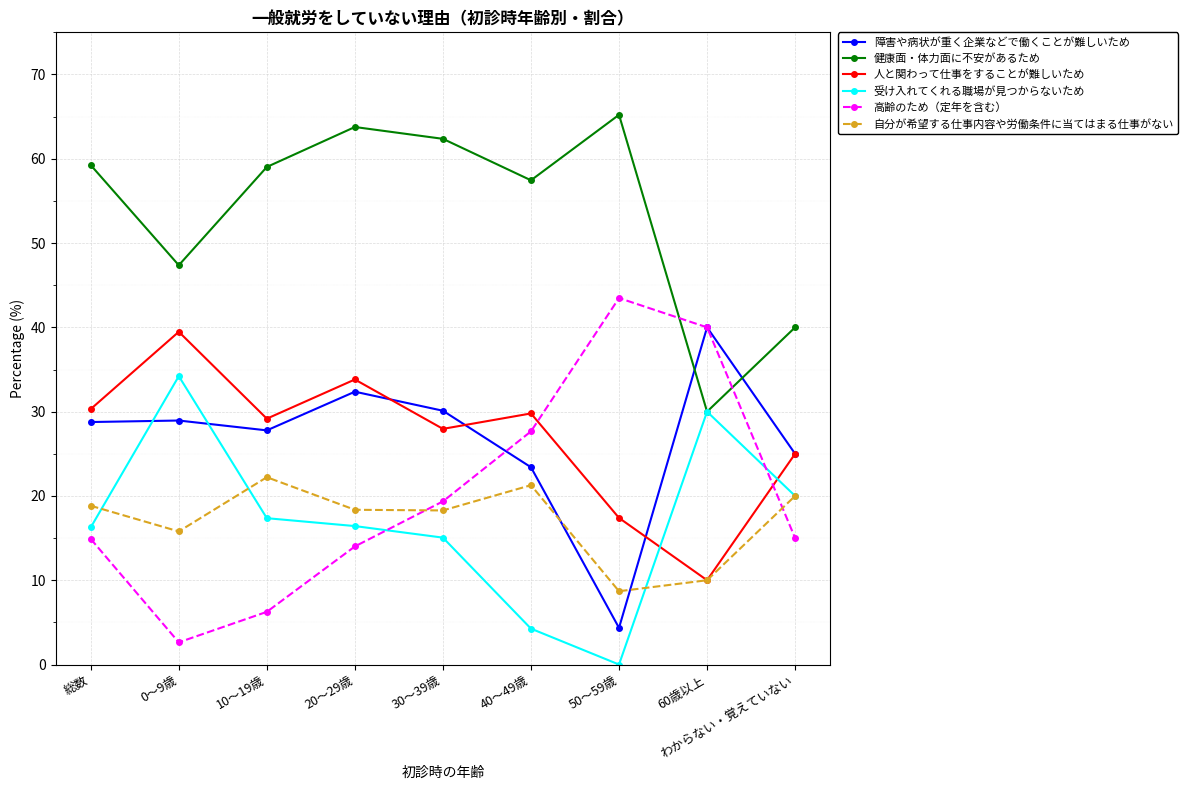

What position from the right is 40～49歳?

4